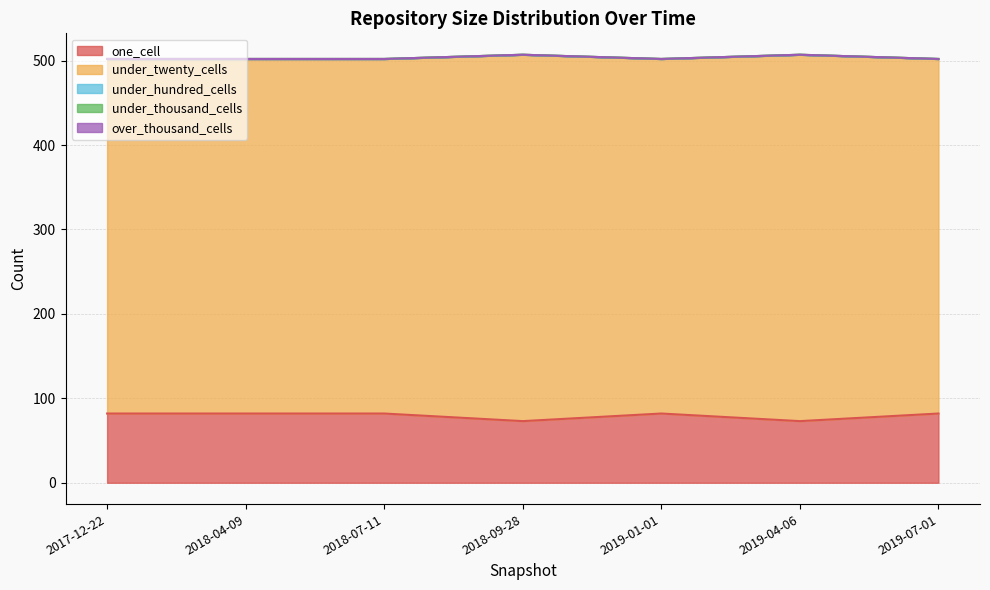

What is the average value of the under_twenty_cells series?

424